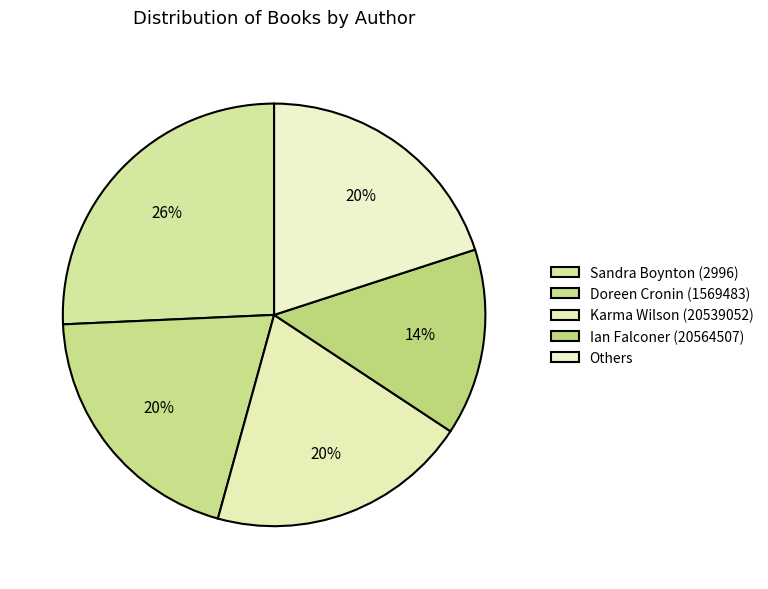

How many slices are in this pie chart?

5